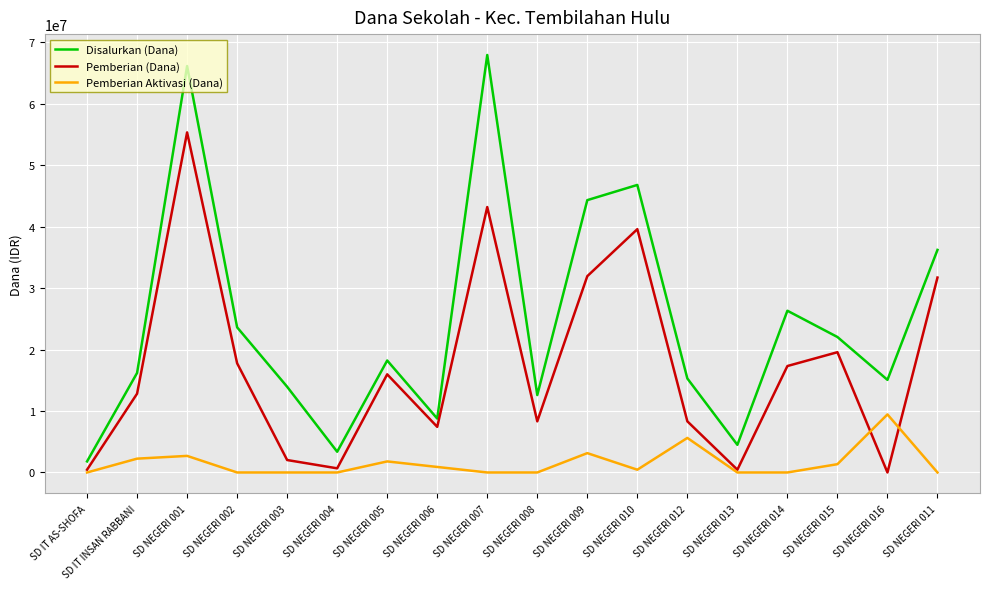

True or false: Pemberian (Dana) has more than 0 points higher than both neighbors.

True